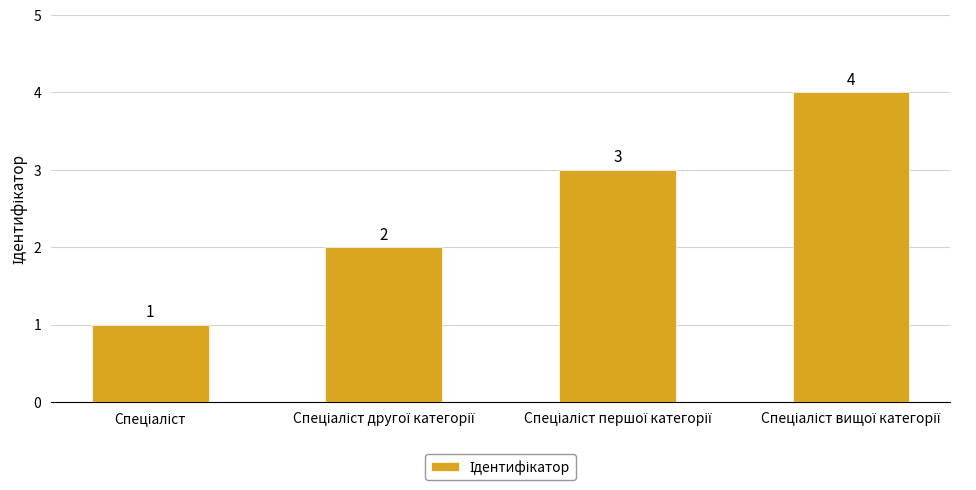

How many values are between 2 and 4?

3